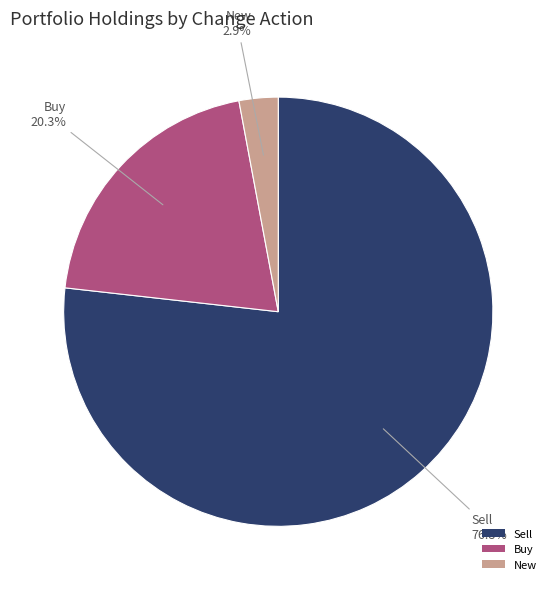

Count the number of slices in the pie.

3